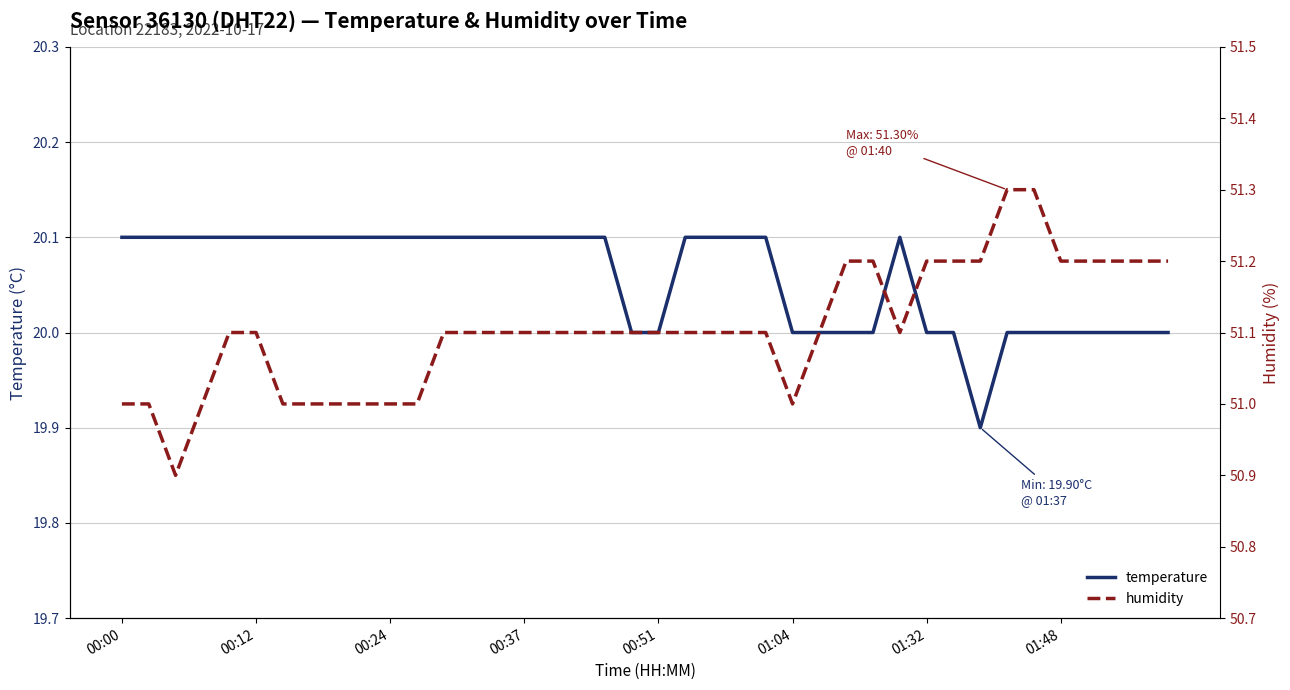

Reading left to right, list all the values displayed in this chart.

temperature: 20.1	20.1	20.1	20.1	20.1	20.1	20.1	20.1	20.1	20.1	20.1	20.1	20.1	20.1	20.1	20.1	20.1	20.1	20.1	20.0	20.0	20.1	20.1	20.1	20.1	20.0	20.0	20.0	20.0	20.1	20.0	20.0	19.9	20.0	20.0	20.0	20.0	20.0	20.0	20.0
humidity: 51.0	51.0	50.9	51.0	51.1	51.1	51.0	51.0	51.0	51.0	51.0	51.0	51.1	51.1	51.1	51.1	51.1	51.1	51.1	51.1	51.1	51.1	51.1	51.1	51.1	51.0	51.1	51.2	51.2	51.1	51.2	51.2	51.2	51.3	51.3	51.2	51.2	51.2	51.2	51.2